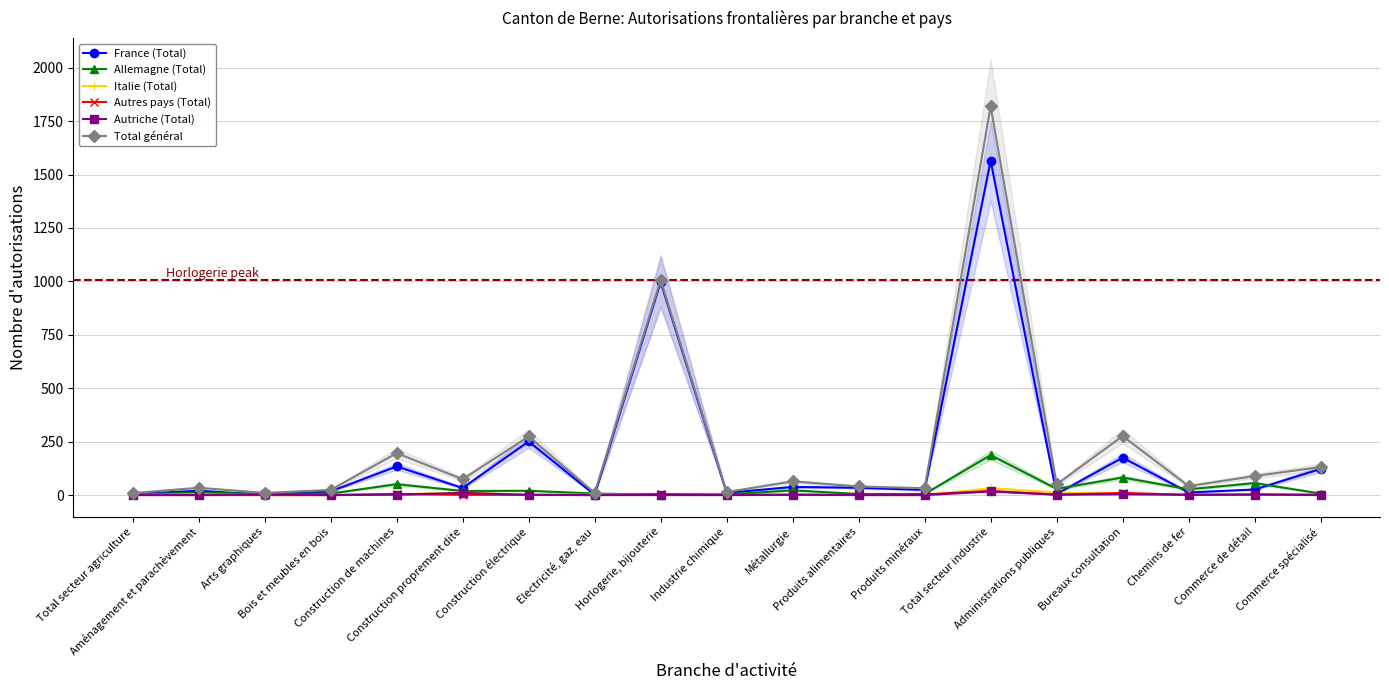

What is the sum of all Allemagne (Total) values?

549